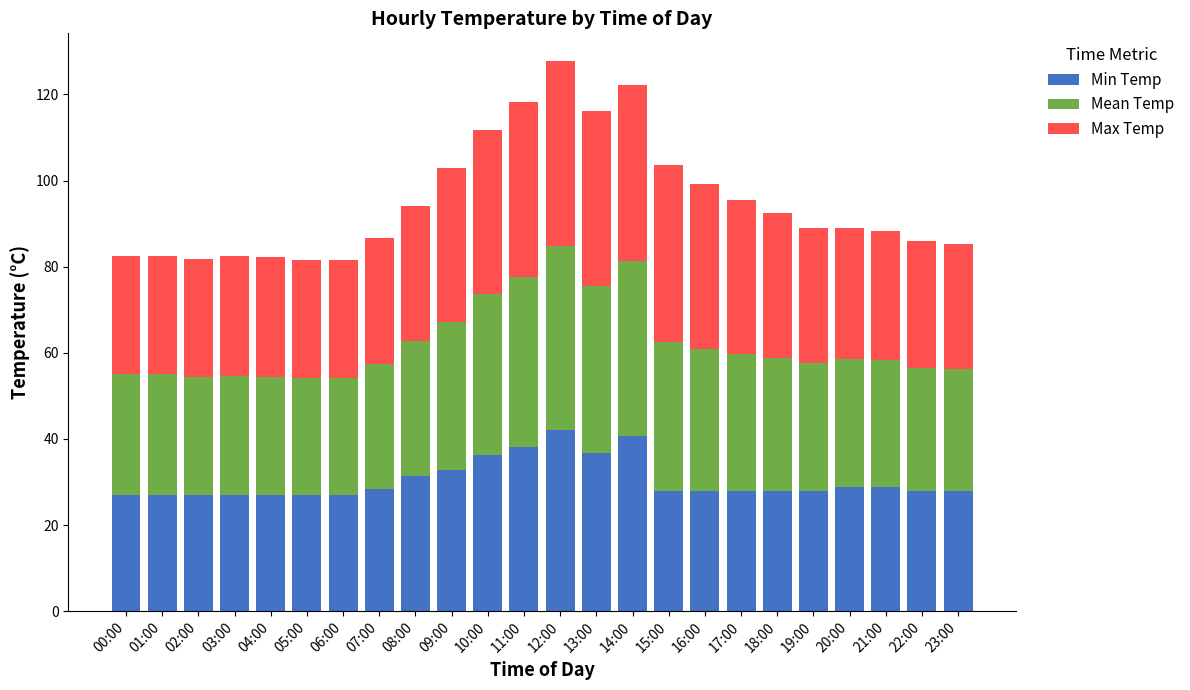

What is the highest value of the Min Temp series?

42.1